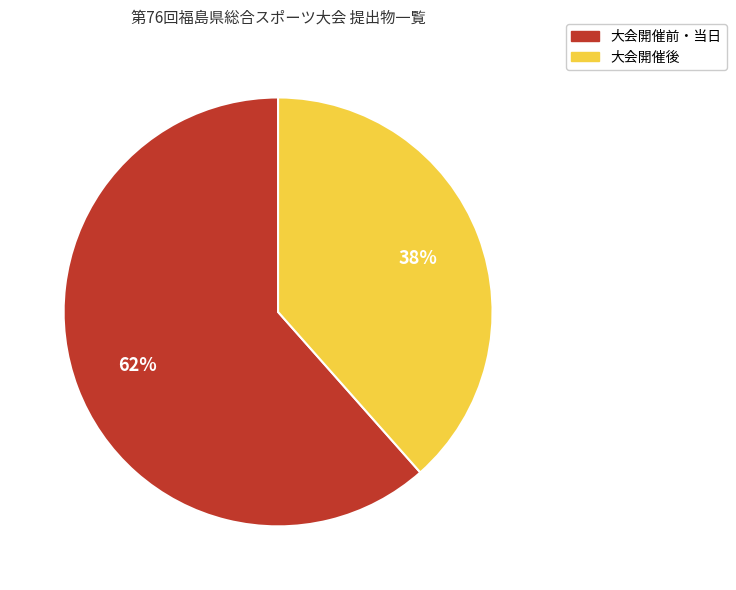

To the nearest percent, what portion does 大会開催前・当日 represent?

62%